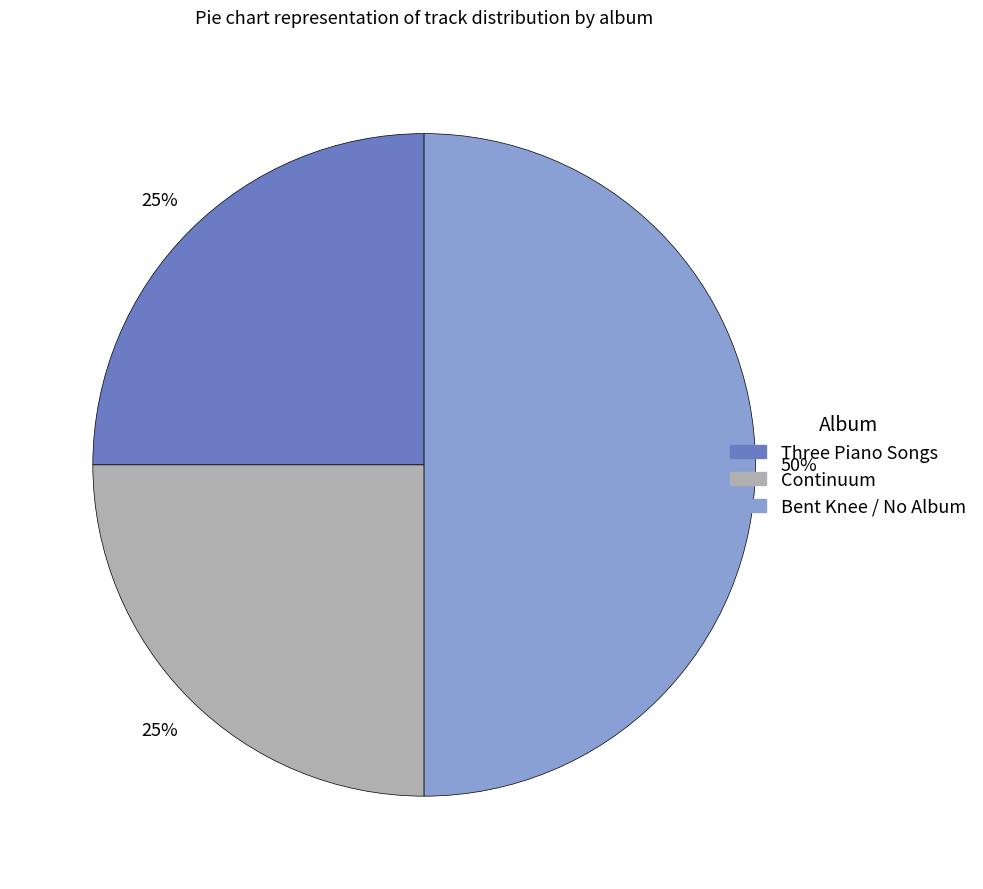

Between Continuum and Bent Knee / No Album, which is larger?

Bent Knee / No Album